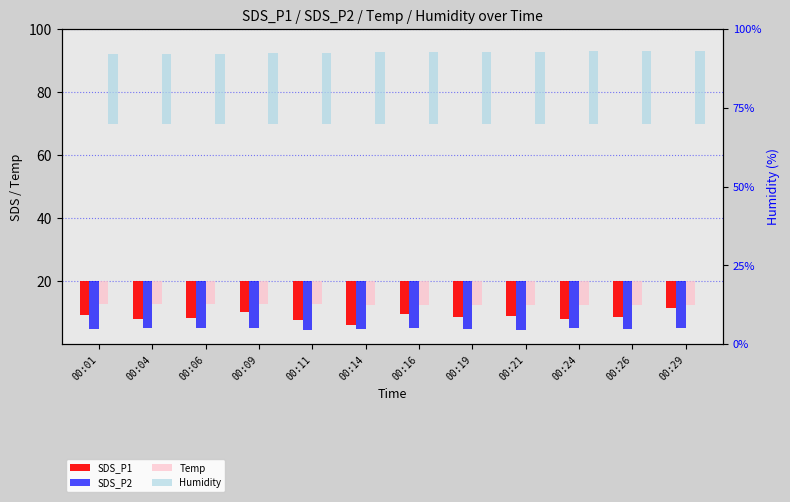

What is the value of the Temp bar at the 3rd from the left?

-7.4